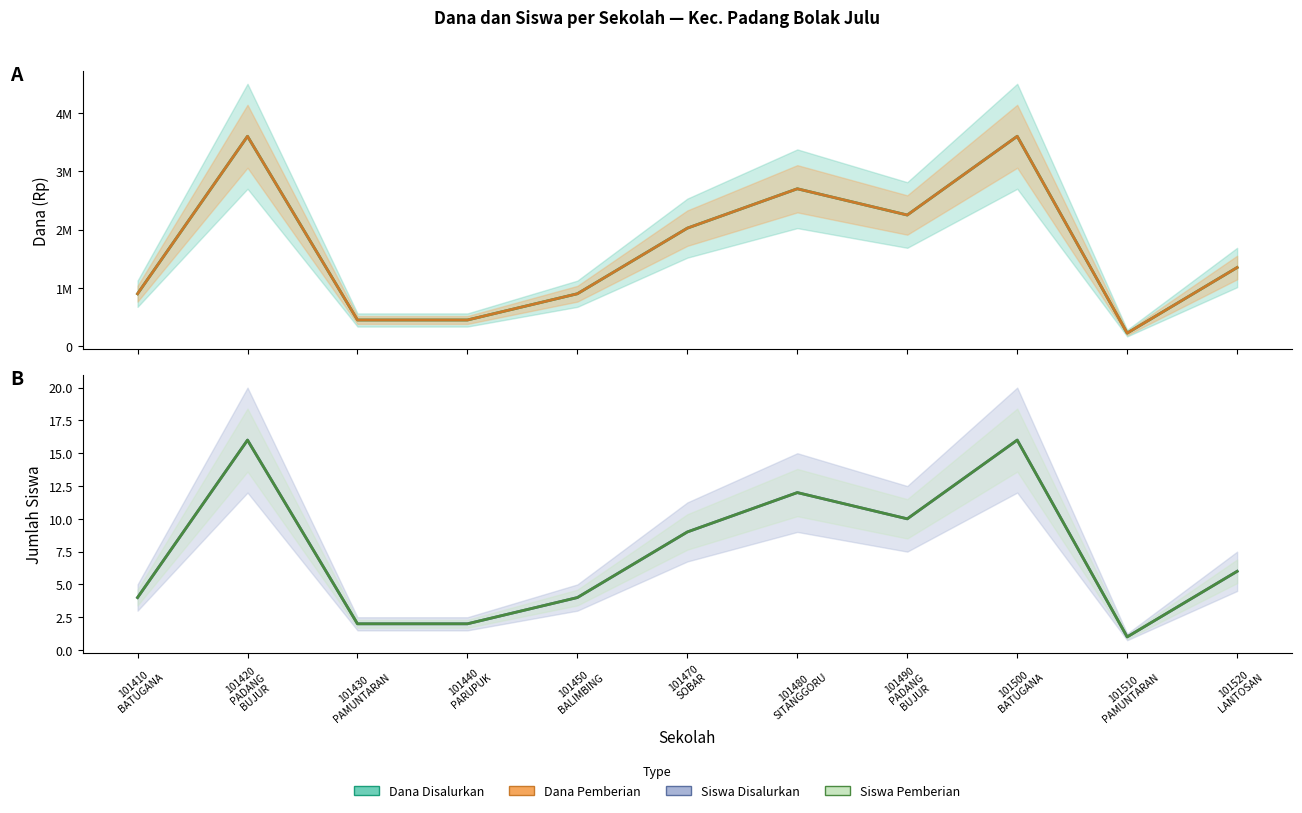

True or false: Dana Pemberian and Siswa Disalurkan cross at least once.

False